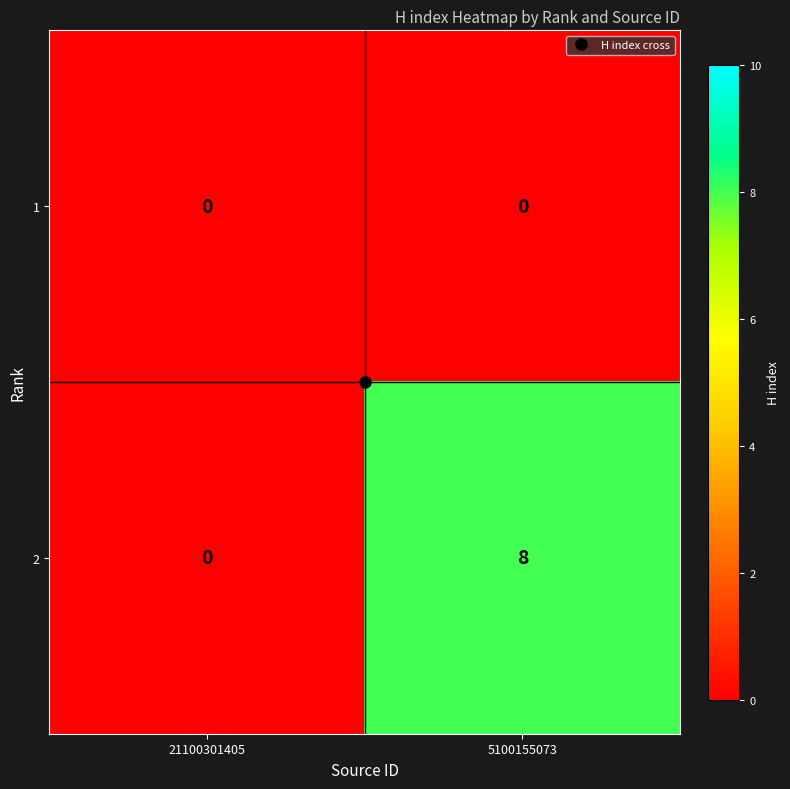

What is the average value of the 2 series?

4